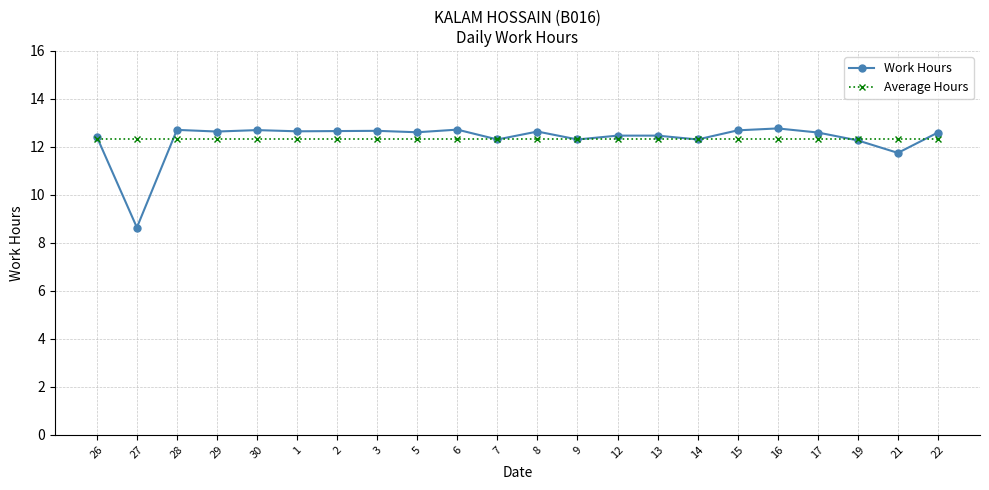

Where is the first local minimum for Work Hours?

27